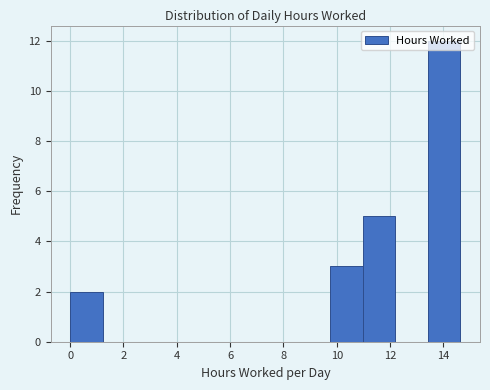

Reading left to right, list every bar in this chart as the range it spans on the x-axis followed by its height. Neither the bar edges nor the heights are printed on the chart, so give them approximately, as read against the axes.

0.00 to 1.22: 2
1.22 to 2.44: 0
2.44 to 3.66: 0
3.66 to 4.88: 0
4.88 to 6.10: 0
6.10 to 7.32: 0
7.32 to 8.54: 0
8.54 to 9.76: 0
9.76 to 10.98: 3
10.98 to 12.20: 5
12.20 to 13.42: 0
13.42 to 14.64: 12